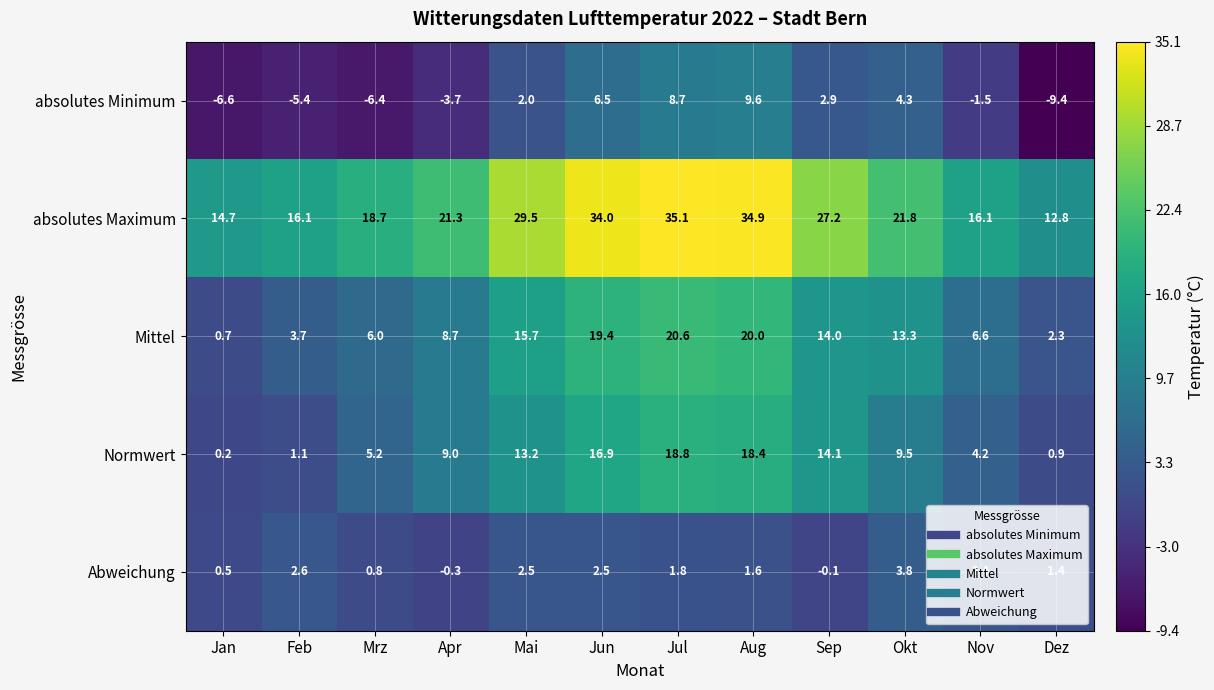

Rank the series at Nov from highest to lowest value.

absolutes Maximum, Mittel, Normwert, Abweichung, absolutes Minimum